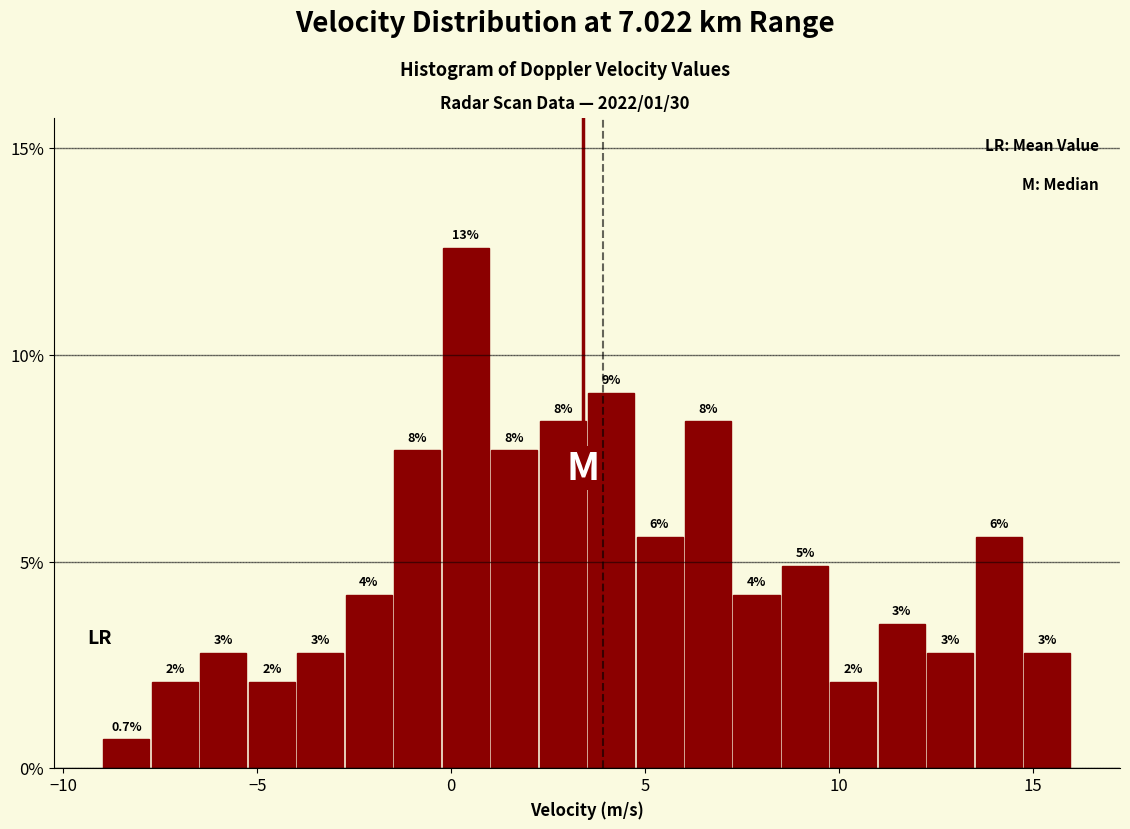

Read against the x-axis, roughly where is the centre of the tallest bar?

0.5